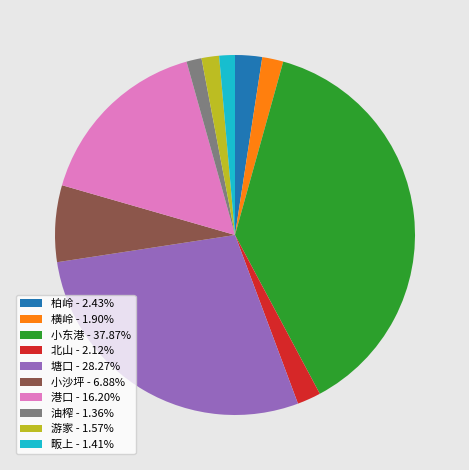

Combined, do 小沙坪 - 6.88% and 柏岭 - 2.43% account for over 50%?

No